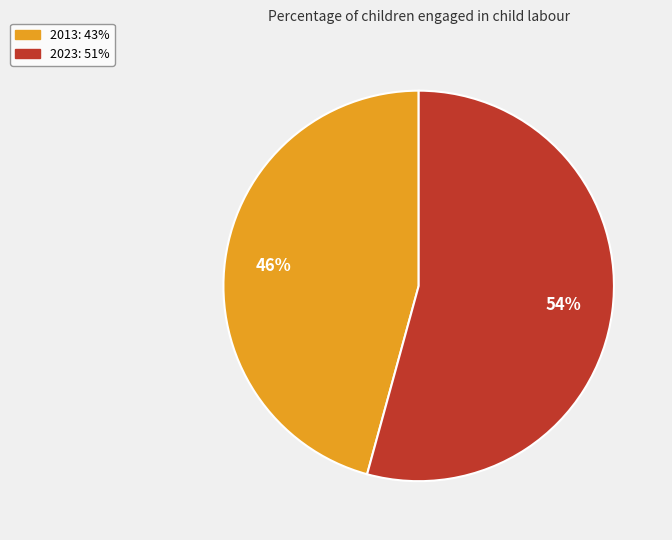

Count the number of slices in the pie.

2